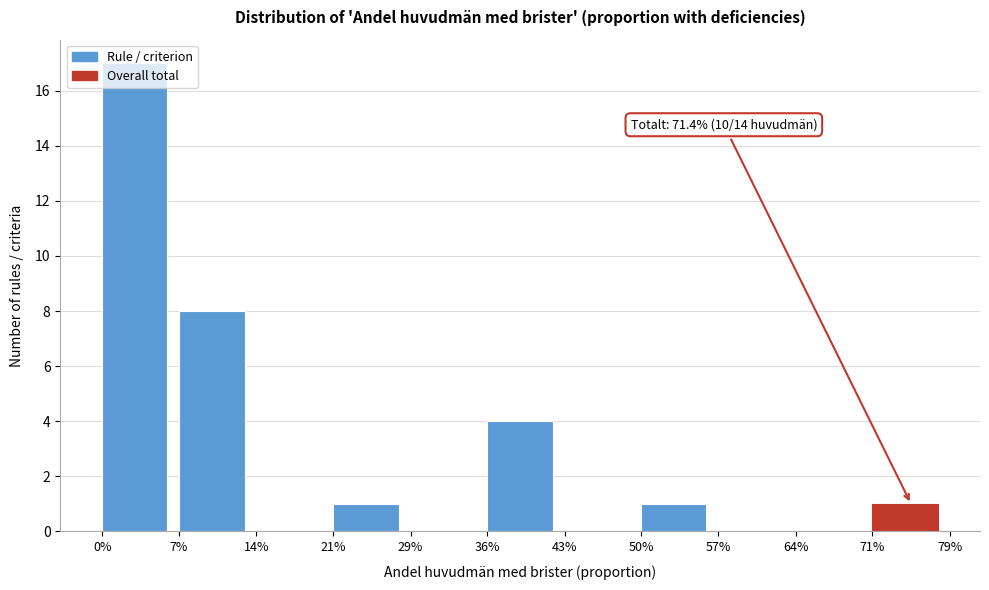

What is the sum of all values?

32